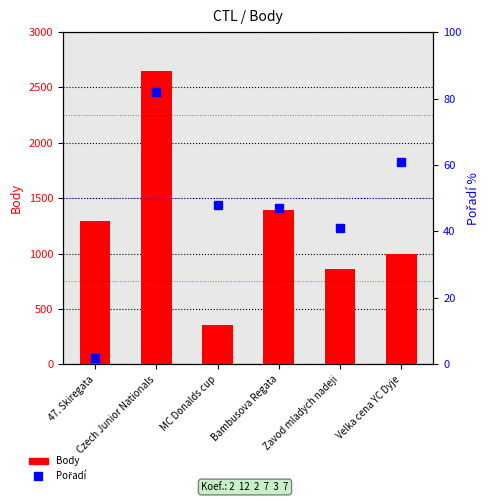

Which category has the highest value across all series?

Czech Junior Nationals